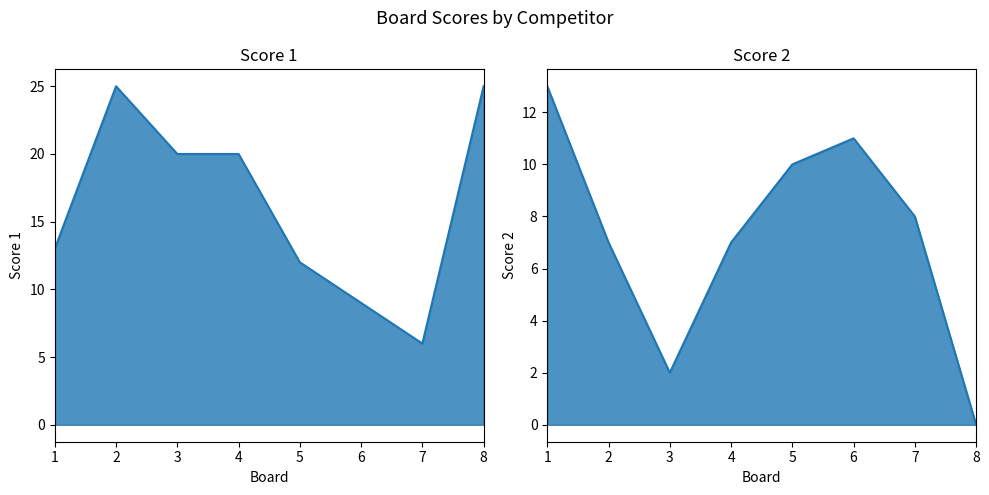

Rank the series by their maximum value, from lowest to highest.

Score 2, Score 1